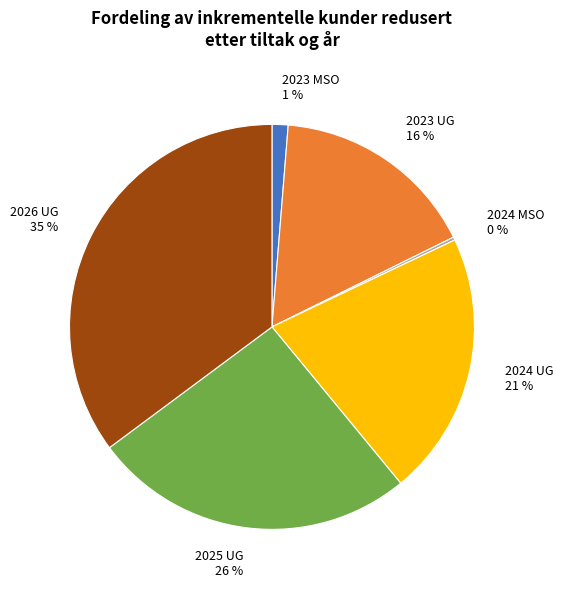

What percentage is the 2024 UG 21 % slice, to the nearest percent?

21%